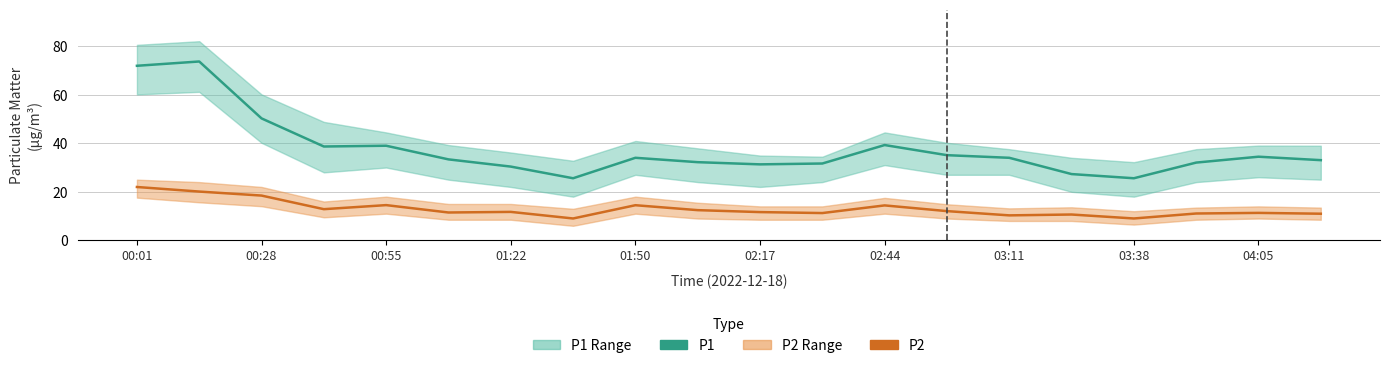

Is the value of P1 at 03:11 greater than the value of P2 at 04:05?

Yes